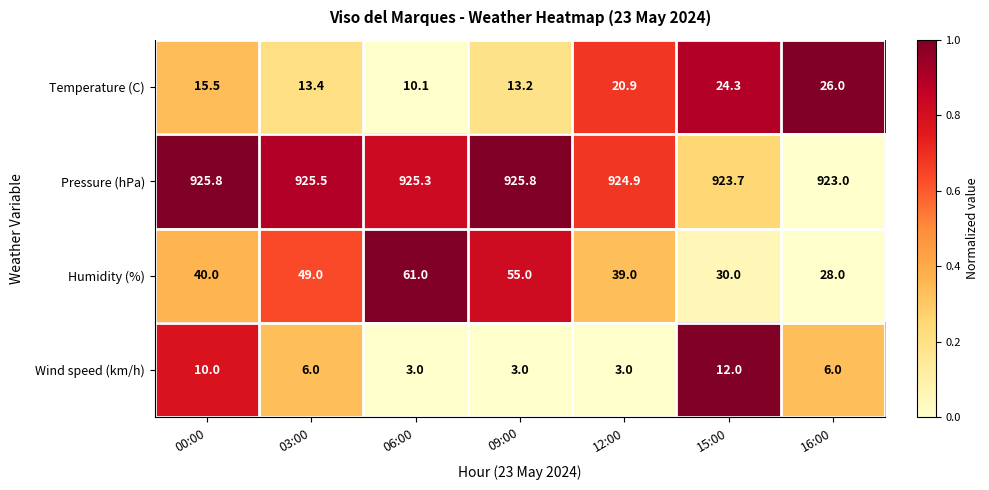

Count the number of data series in this chart.

4